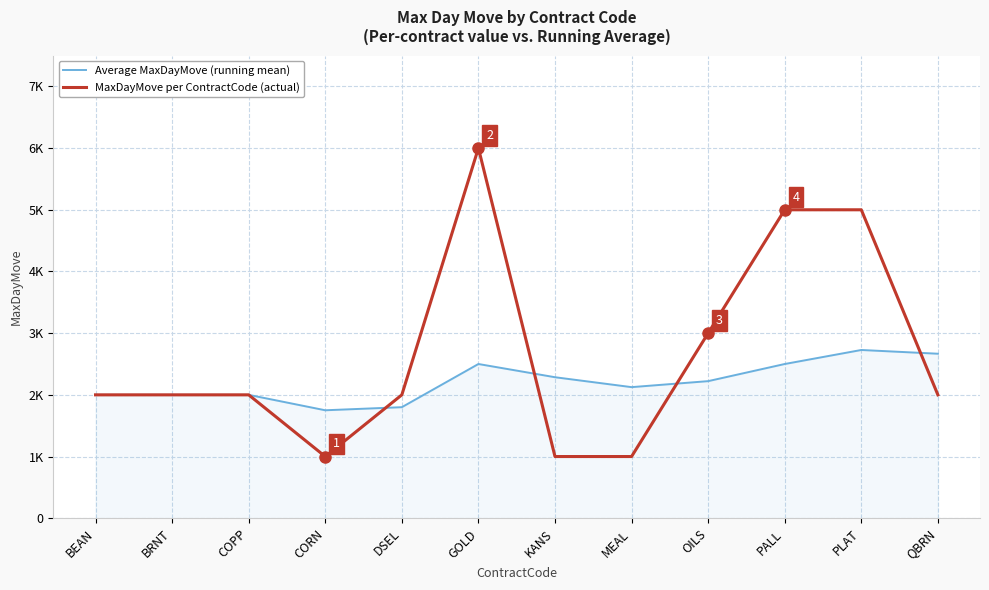

What is the difference between the Average MaxDayMove (running mean) values at GOLD and MEAL?

375.0